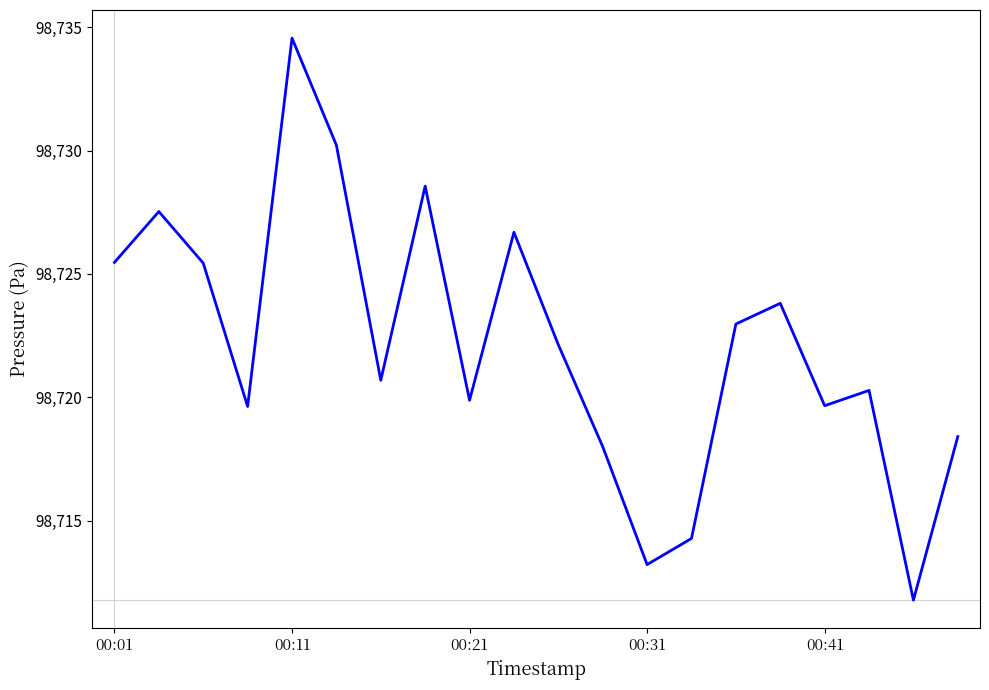

Which category has the highest value across all series?

00:11